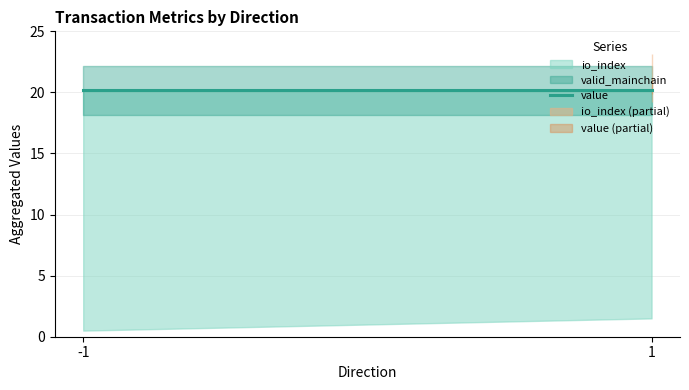

Rank the series at -1 from highest to lowest value.

value, io_index, valid_mainchain